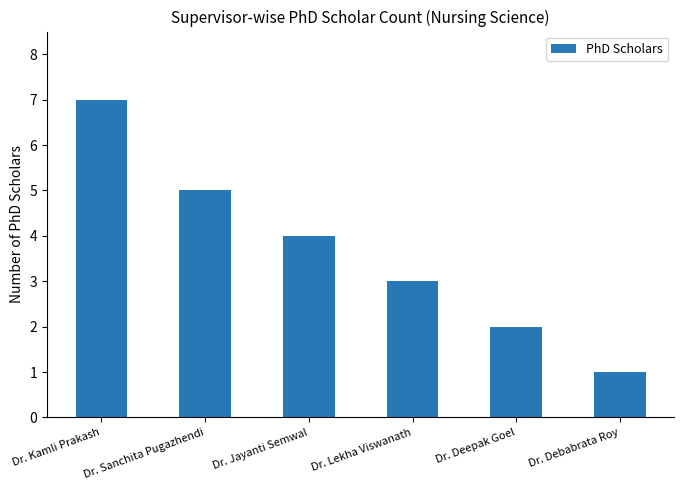

Which label corresponds to the smallest value in the chart?

Dr. Debabrata Roy